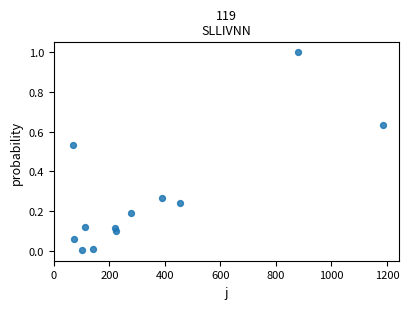

What is the range of X values (max minus min)?

1118.6